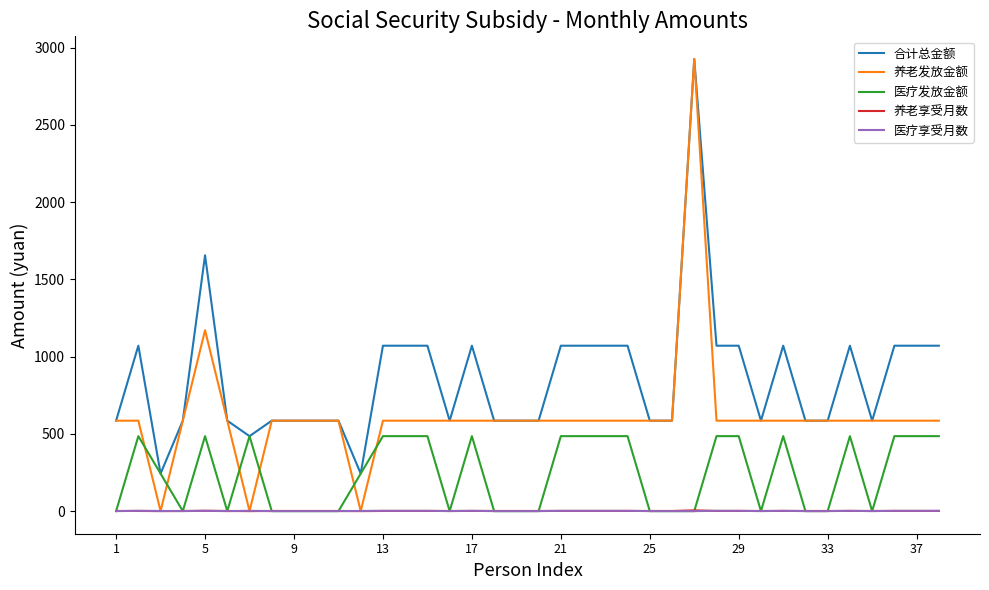

True or false: 合计总金额 and 养老享受月数 intersect in this chart.

False